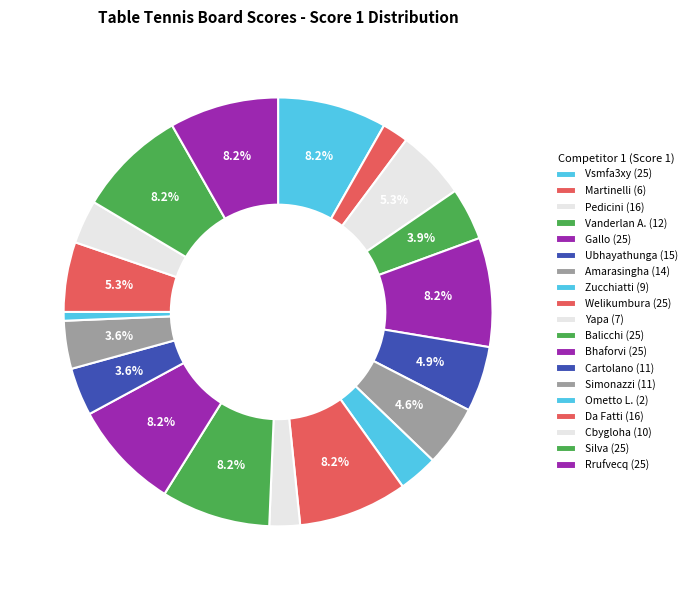

How many segments does this pie chart have?

19